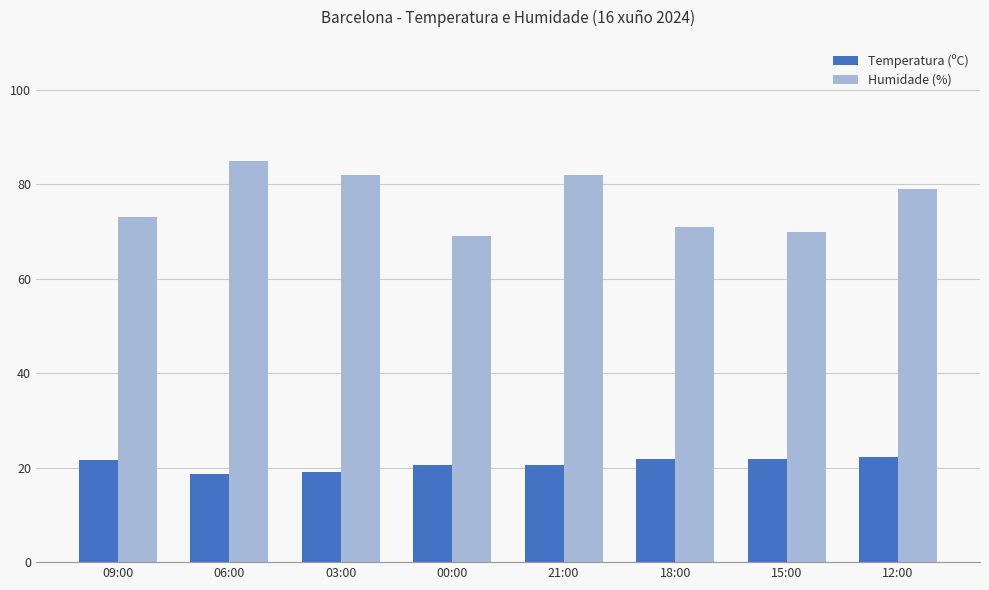

How many bars are there in each group?

2